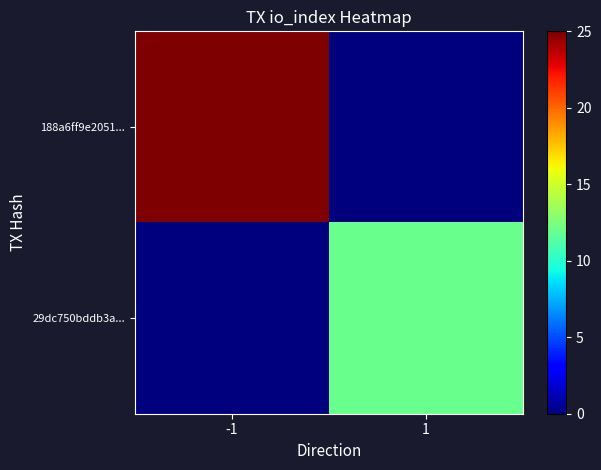

Reading right to left, extract all data points from this chart.

188a6ff9e2051...: 1=0	-1=25
29dc750bddb3a...: 1=12	-1=0